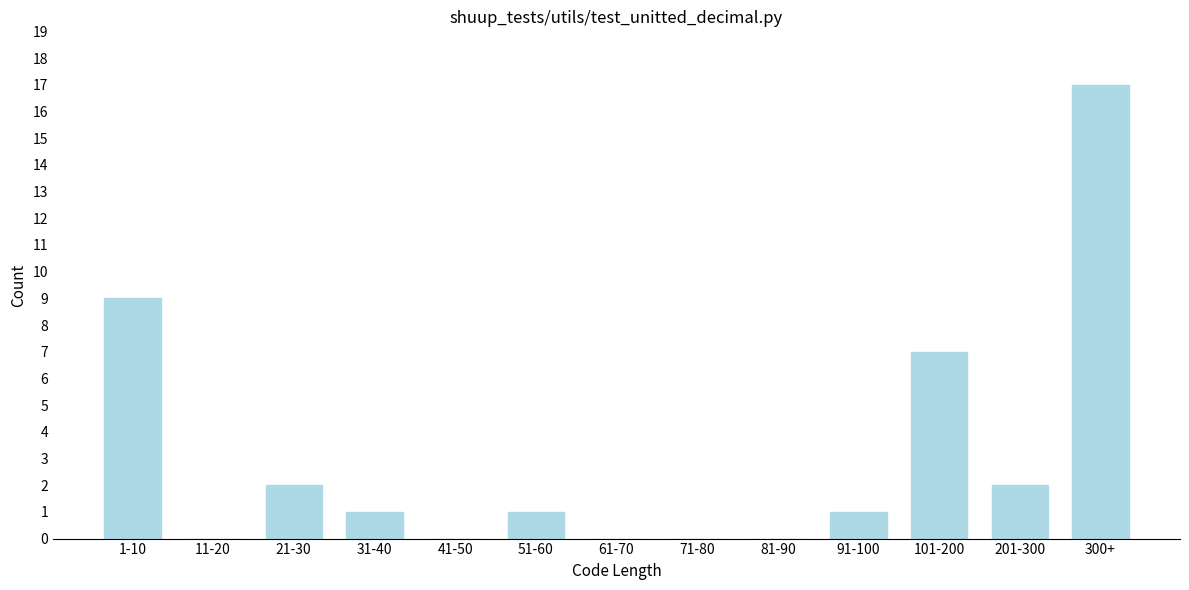

Reading left to right, extract all data points from this chart.

1-10=9	11-20=0	21-30=2	31-40=1	41-50=0	51-60=1	61-70=0	71-80=0	81-90=0	91-100=1	101-200=7	201-300=2	300+=17